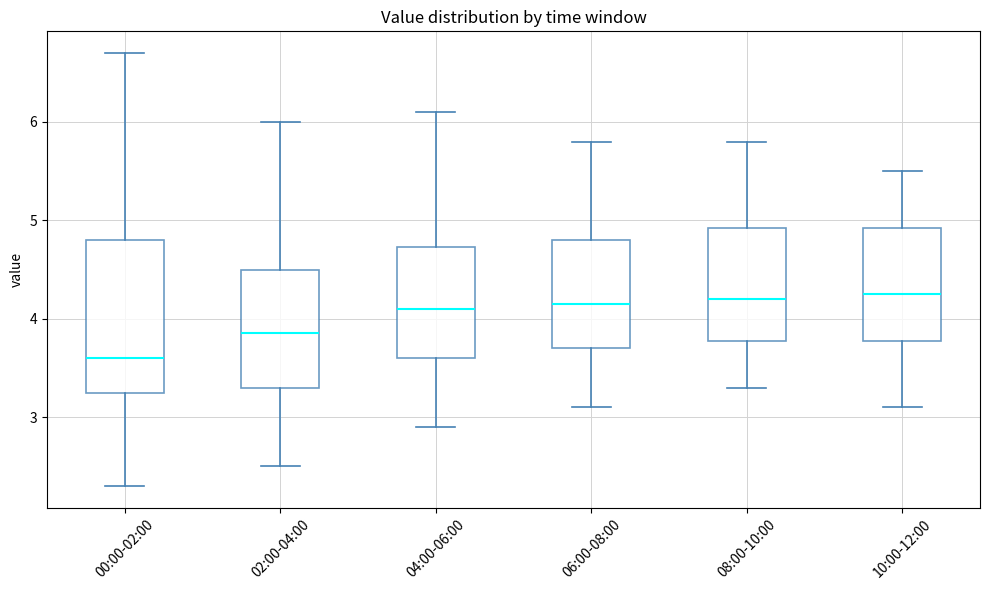

Where does the lower whisker of the box for 06:00-08:00 end on the y-axis? The values are not printed on the chart, so give them approximately, as read against the axis.

3.1